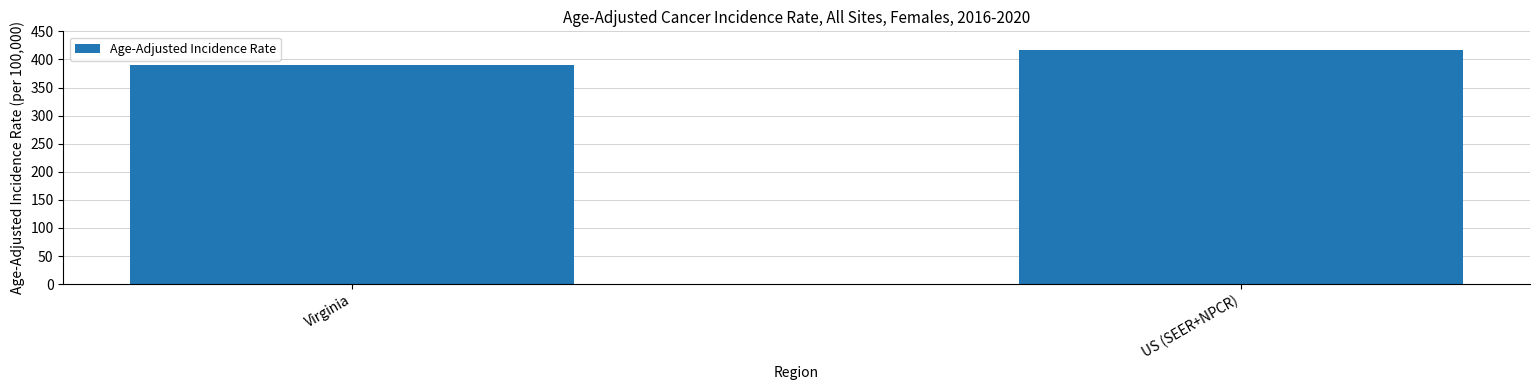

What is the label of the 2nd bar from the left?

US (SEER+NPCR)